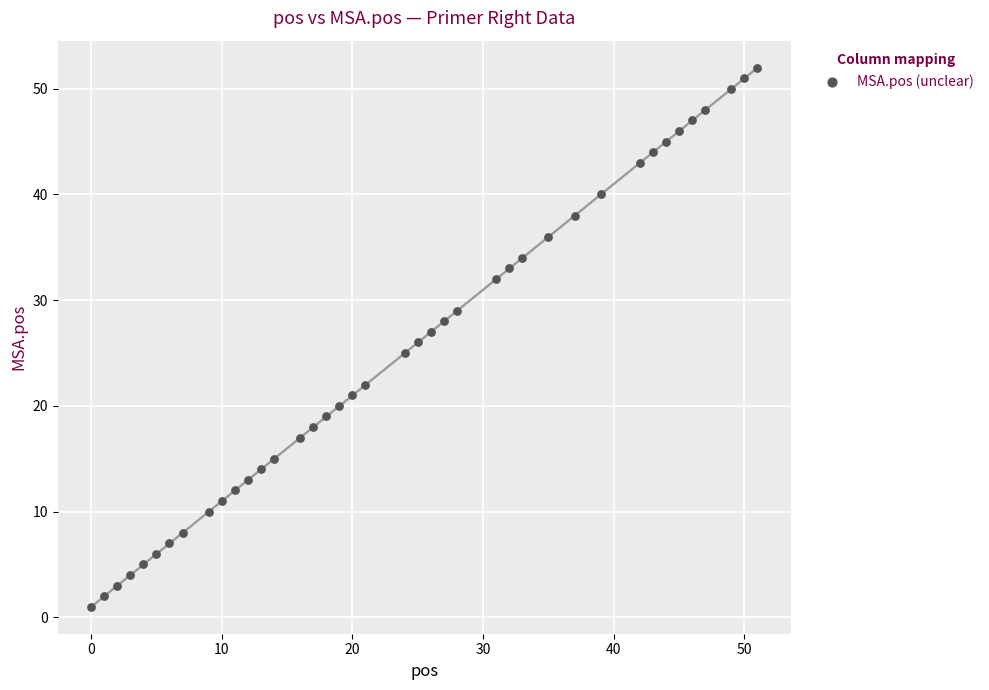

What is the range of X values (max minus min)?

51